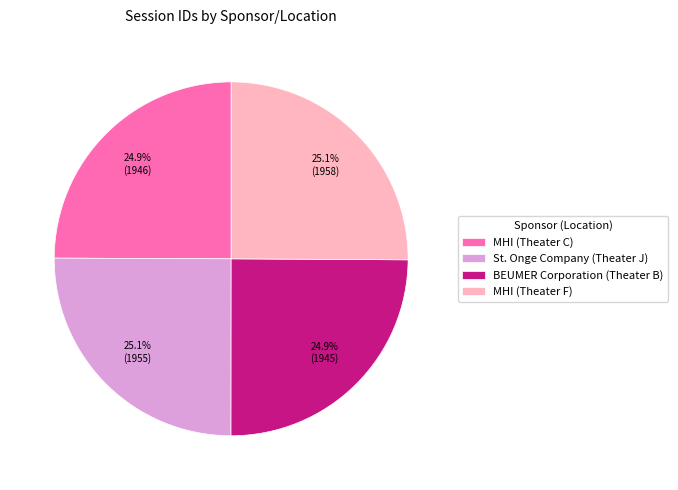

What is the total percentage of St. Onge Company (Theater J) and MHI (Theater C)?

50.0%